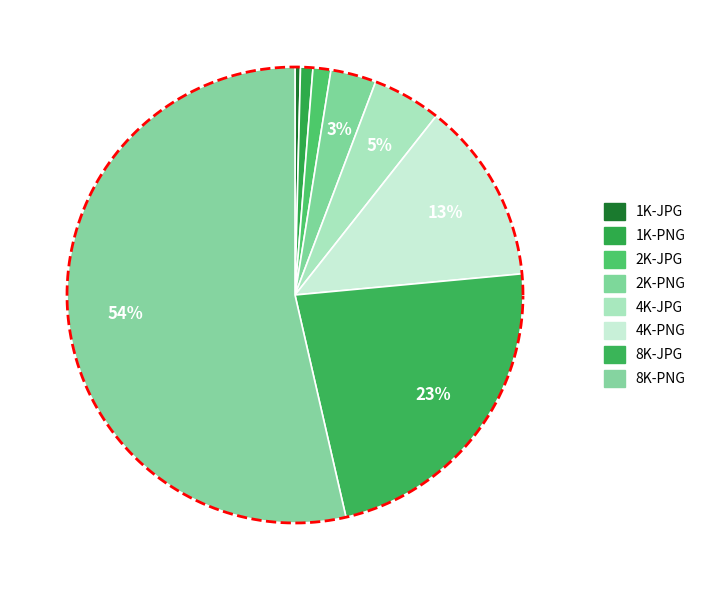

How many segments does this pie chart have?

8